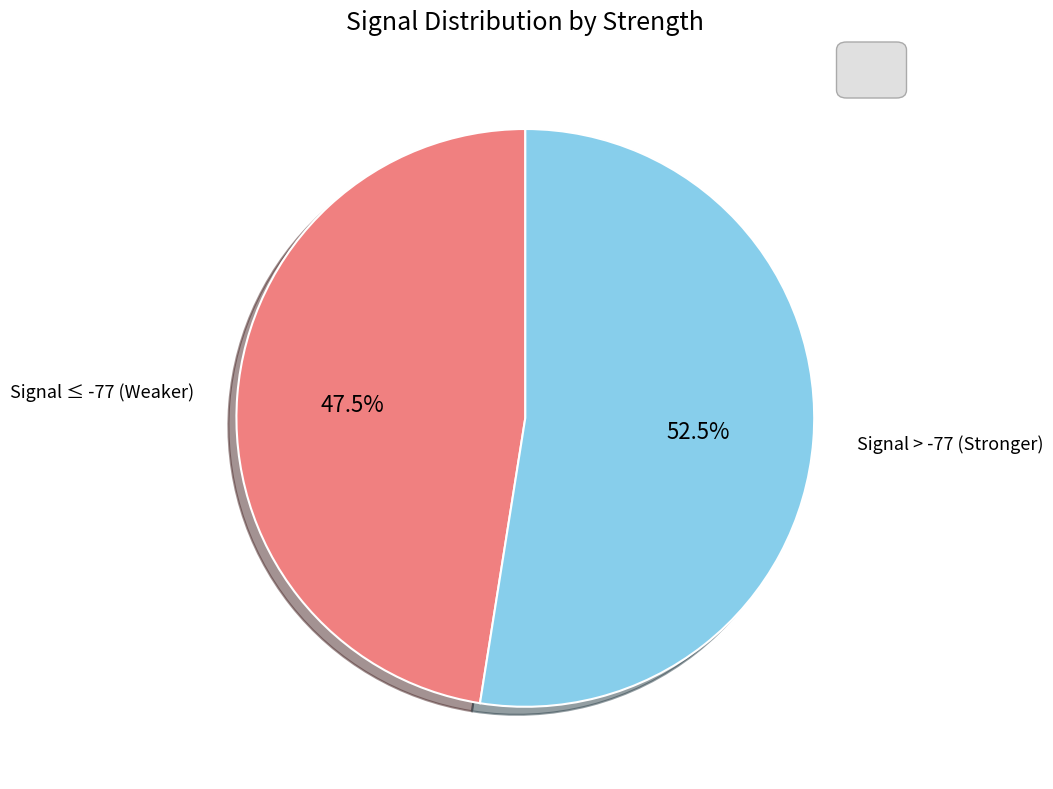

Count the number of slices in the pie.

2